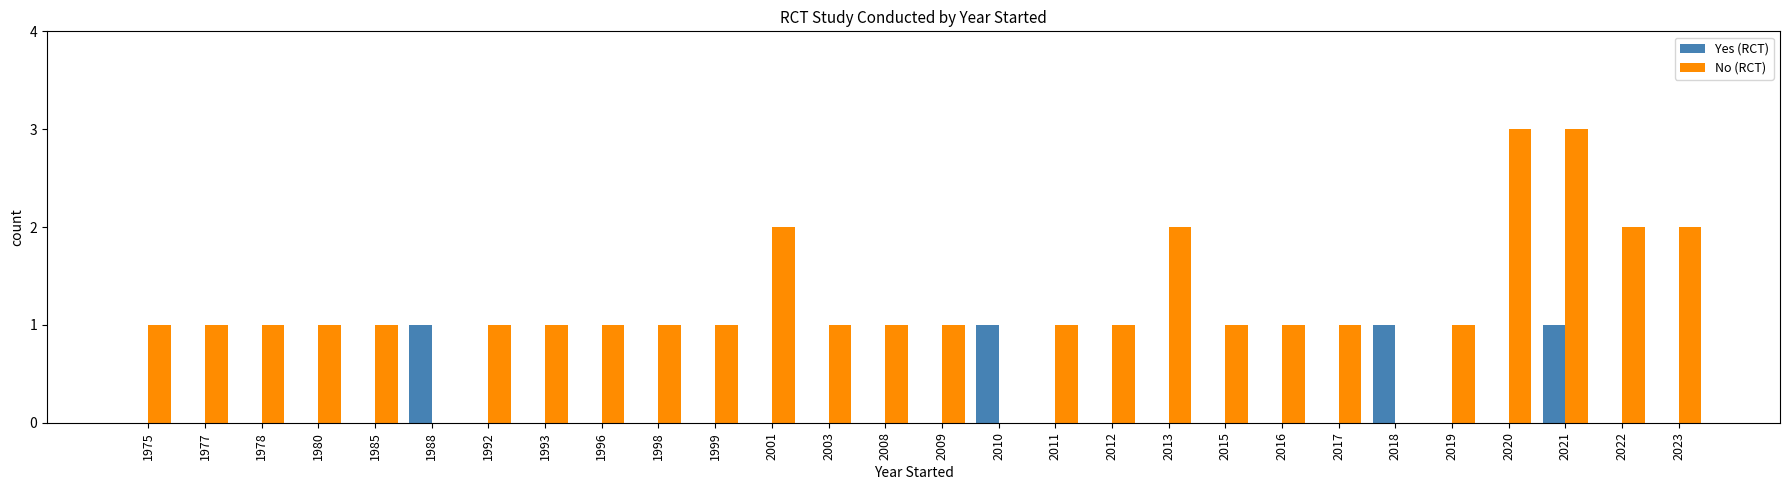

What is the sum of all Yes (RCT) values?

4